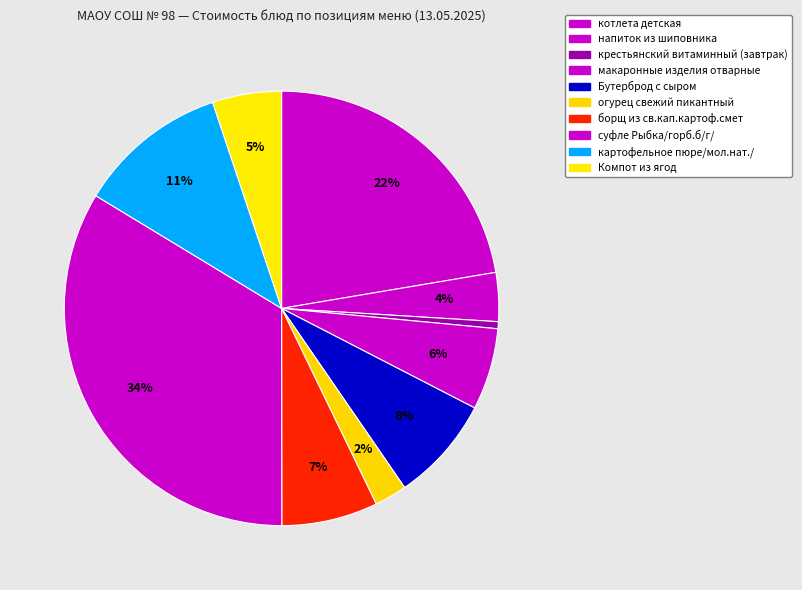

To the nearest percent, what portion does напиток из шиповника represent?

4%